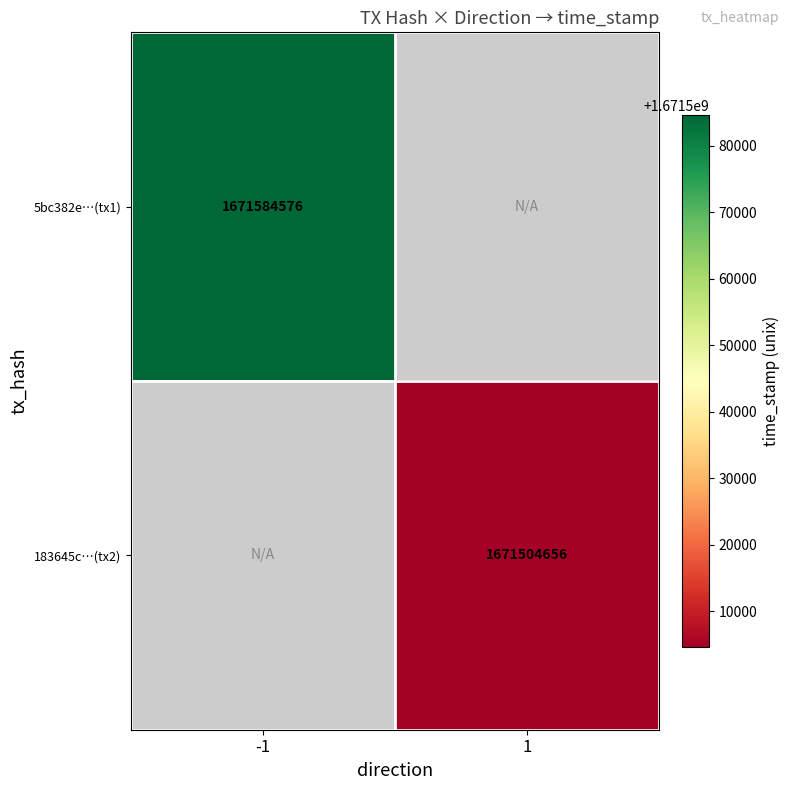

How many series are shown in this chart?

2